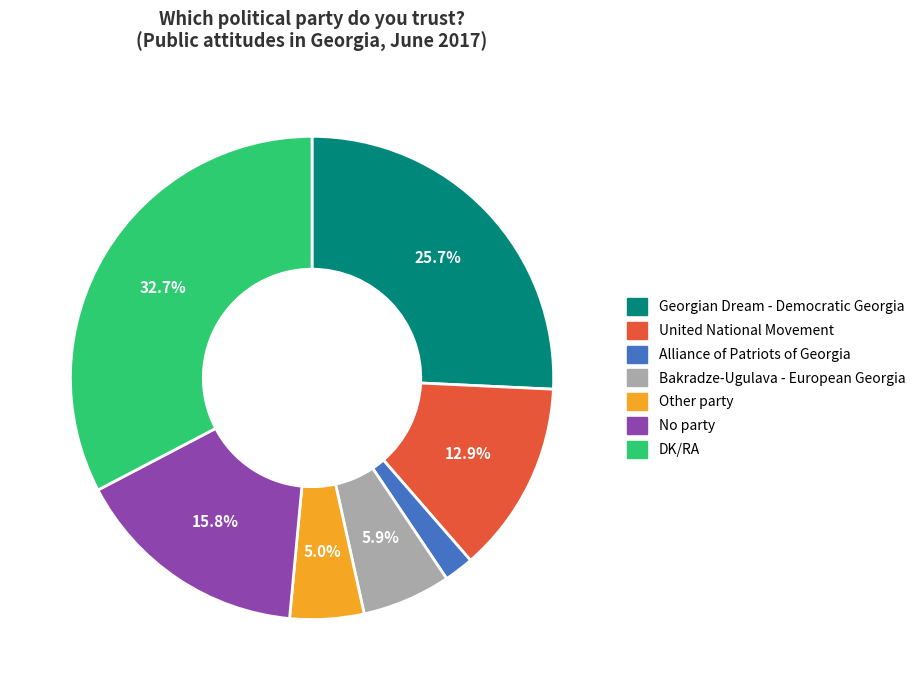

The DK/RA slice represents 33% of the pie. True or false?

True